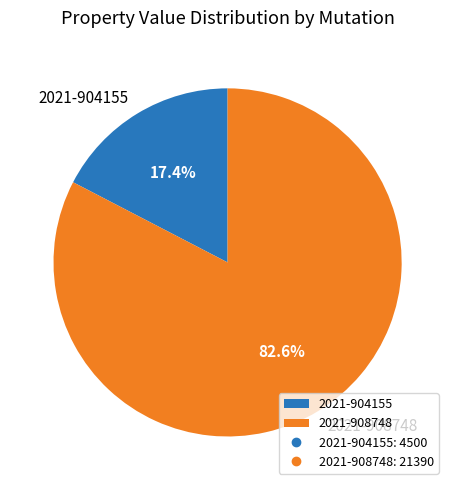

Which has a higher value, 2021-908748 or 2021-904155?

2021-908748